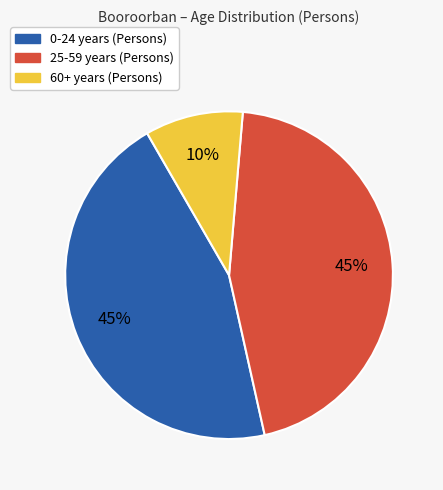

Is there a majority slice in this chart?

No